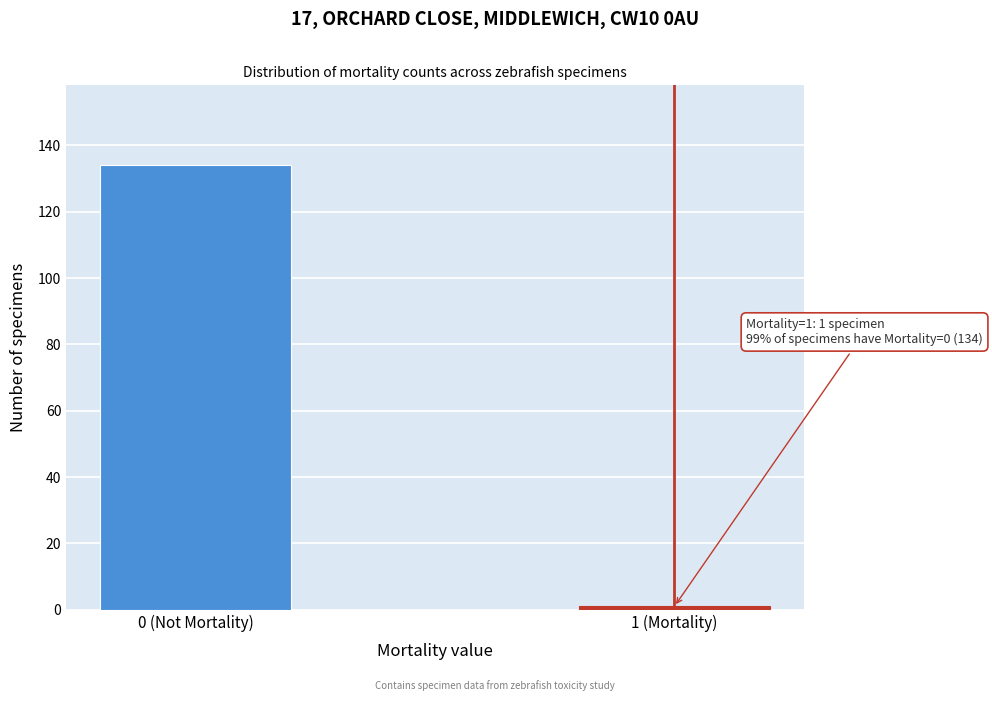

Reading left to right, what are all the values shown in this chart?

134	1